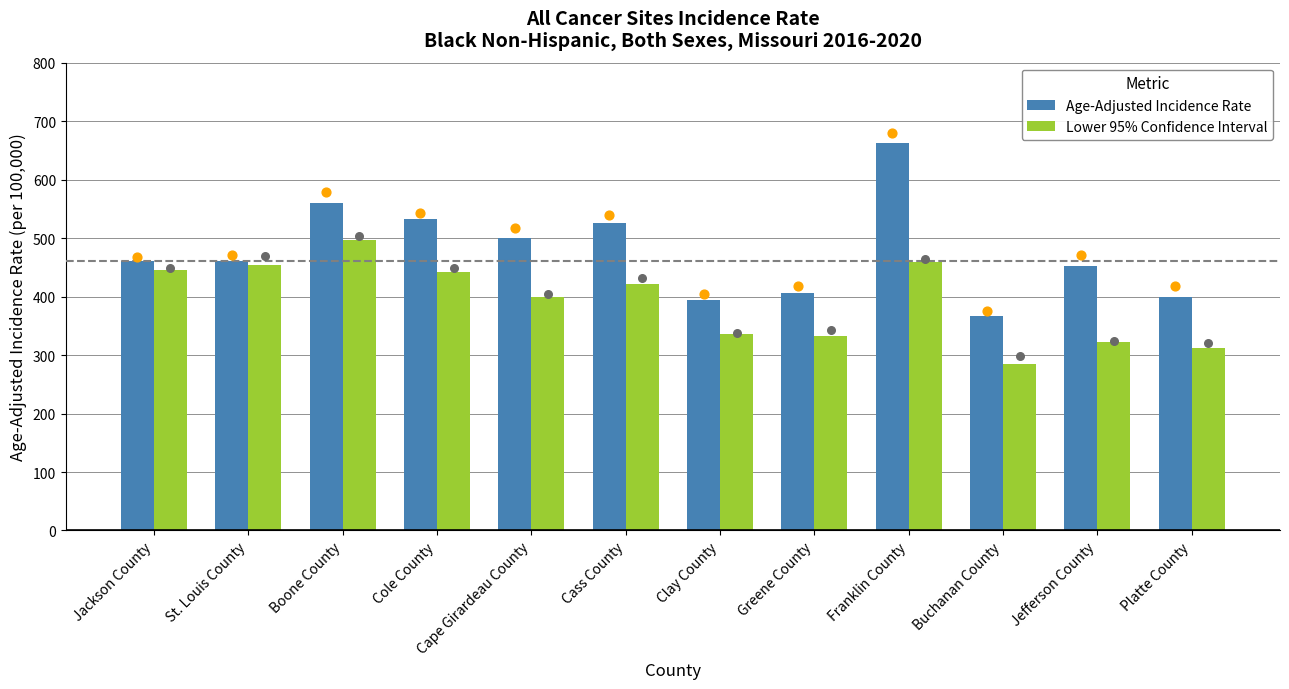

Which series reaches the maximum Y coordinate?

Age-Adjusted Incidence Rate